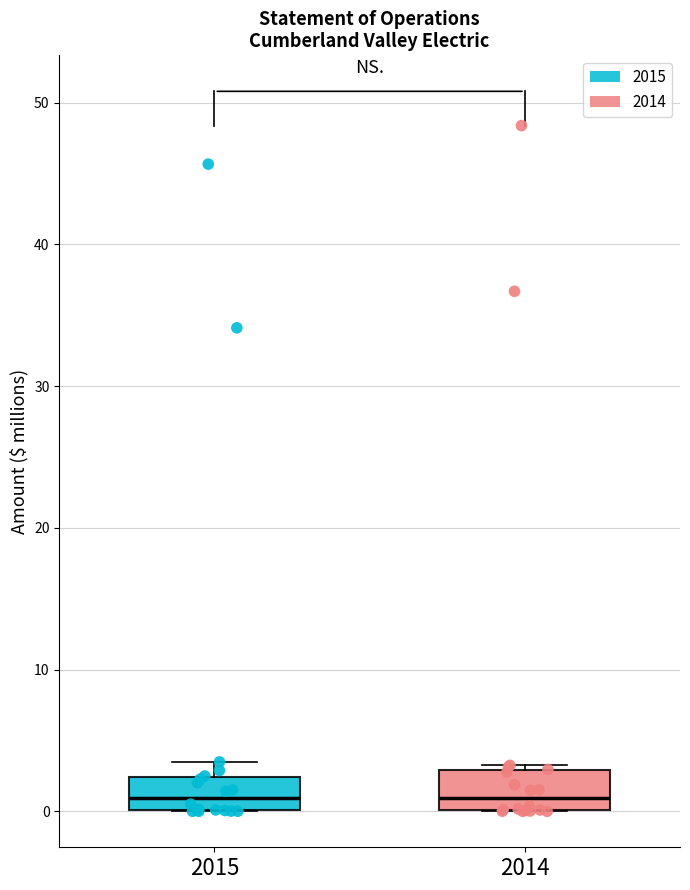

Where does the median line of the box at x = 2014 sit on the y-axis? The values are not printed on the chart, so give them approximately, as read against the axis.

1